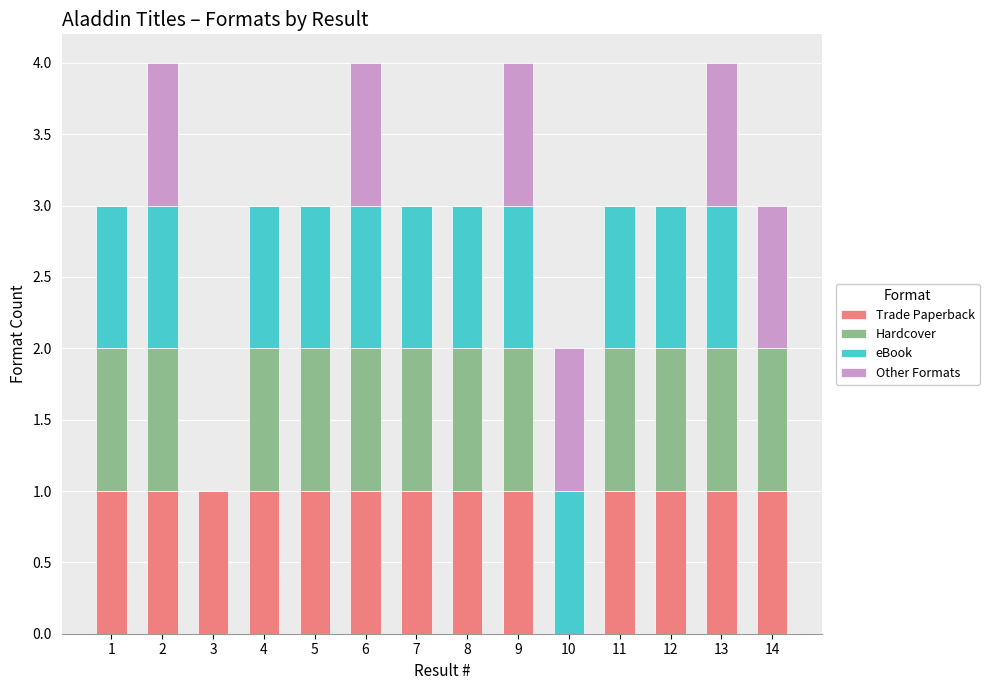

Count the number of categories in the chart.

14